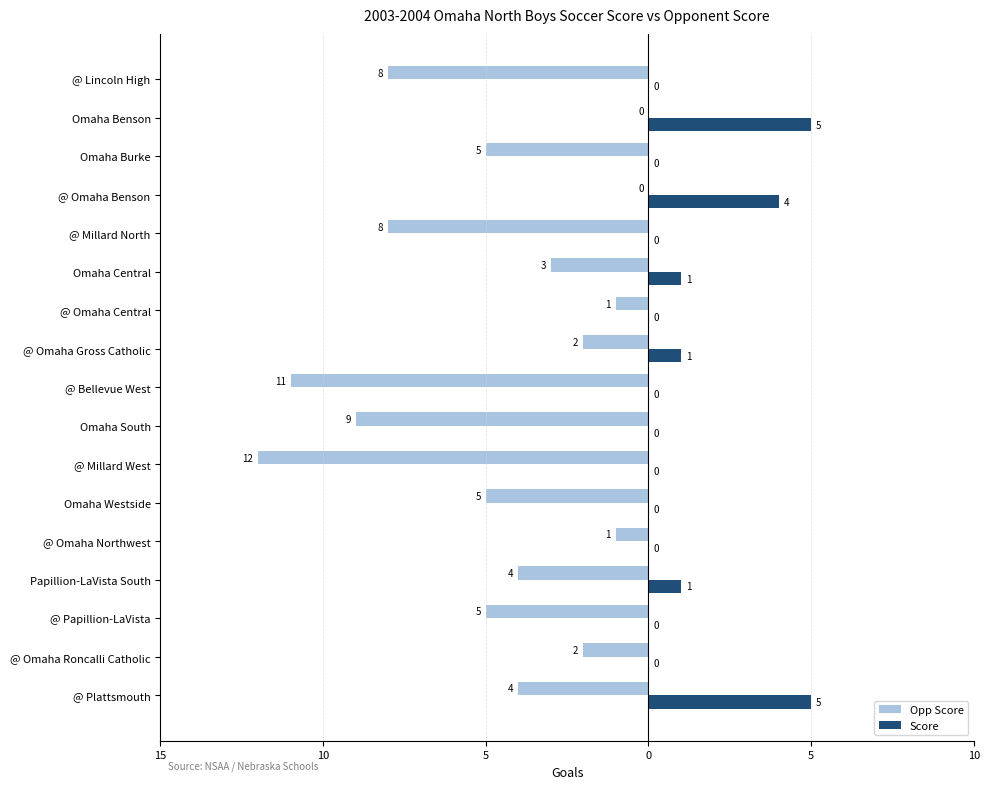

What is the label of the 8th bar from the right?

@ Omaha Gross Catholic